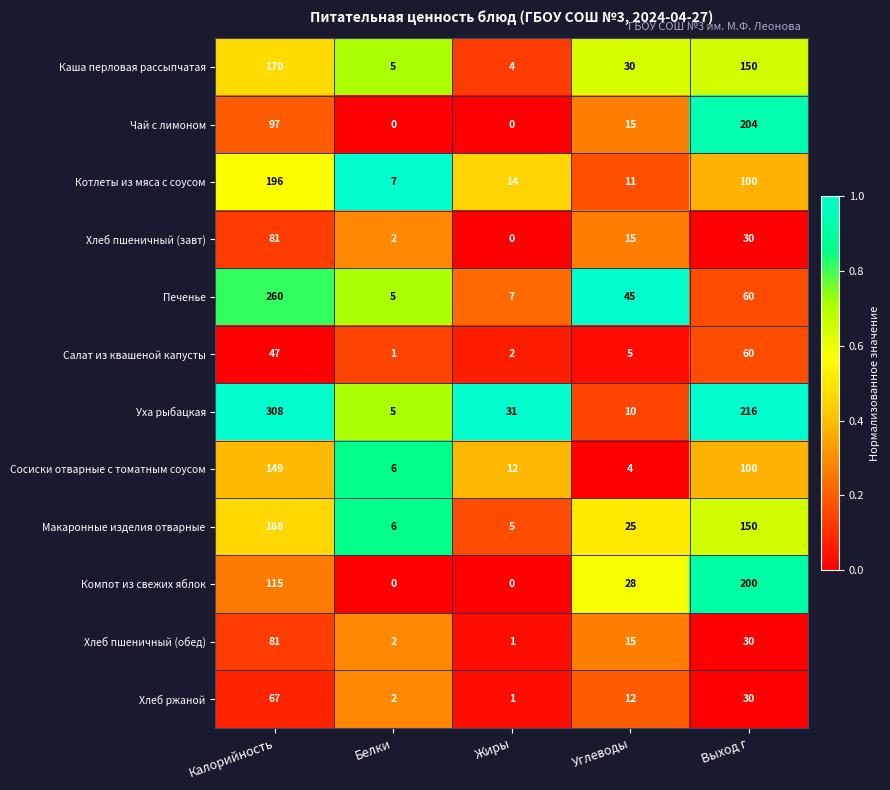

What is the sum of all Печенье values?

377